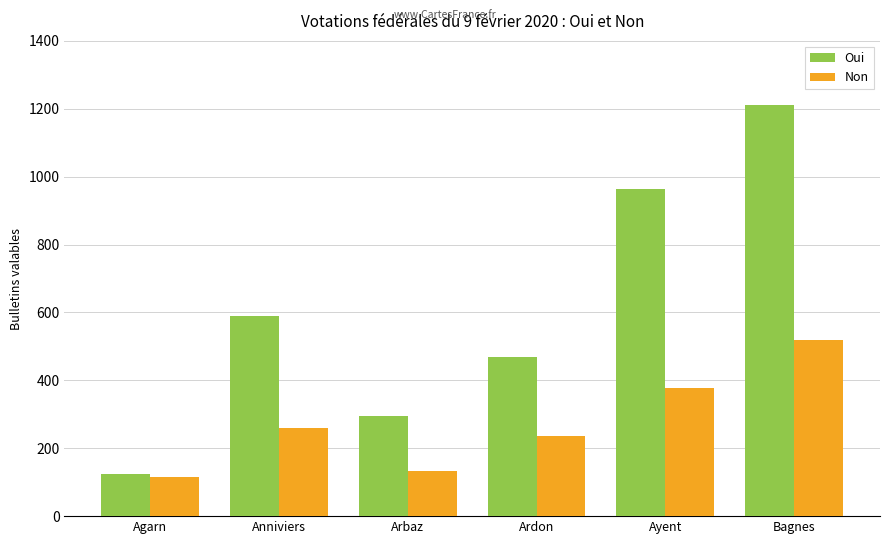

What is the label of the 6th bar from the right?

Agarn